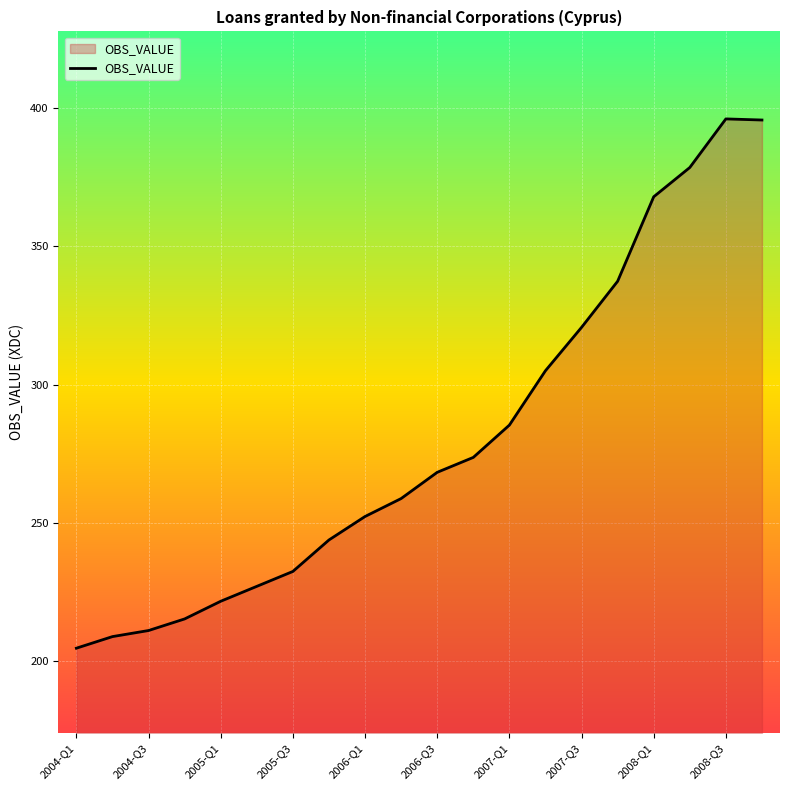

How many lines are shown in the chart?

1